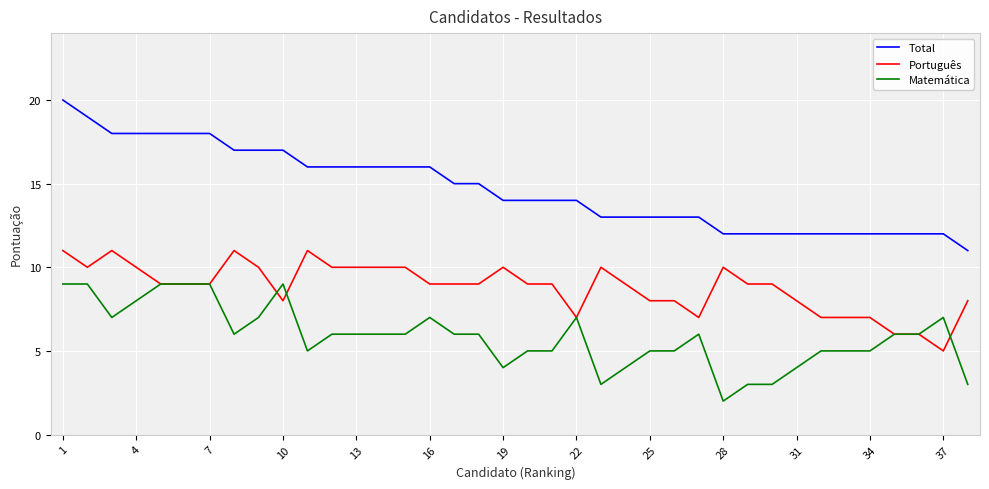

True or false: Português and Total cross at least once.

False